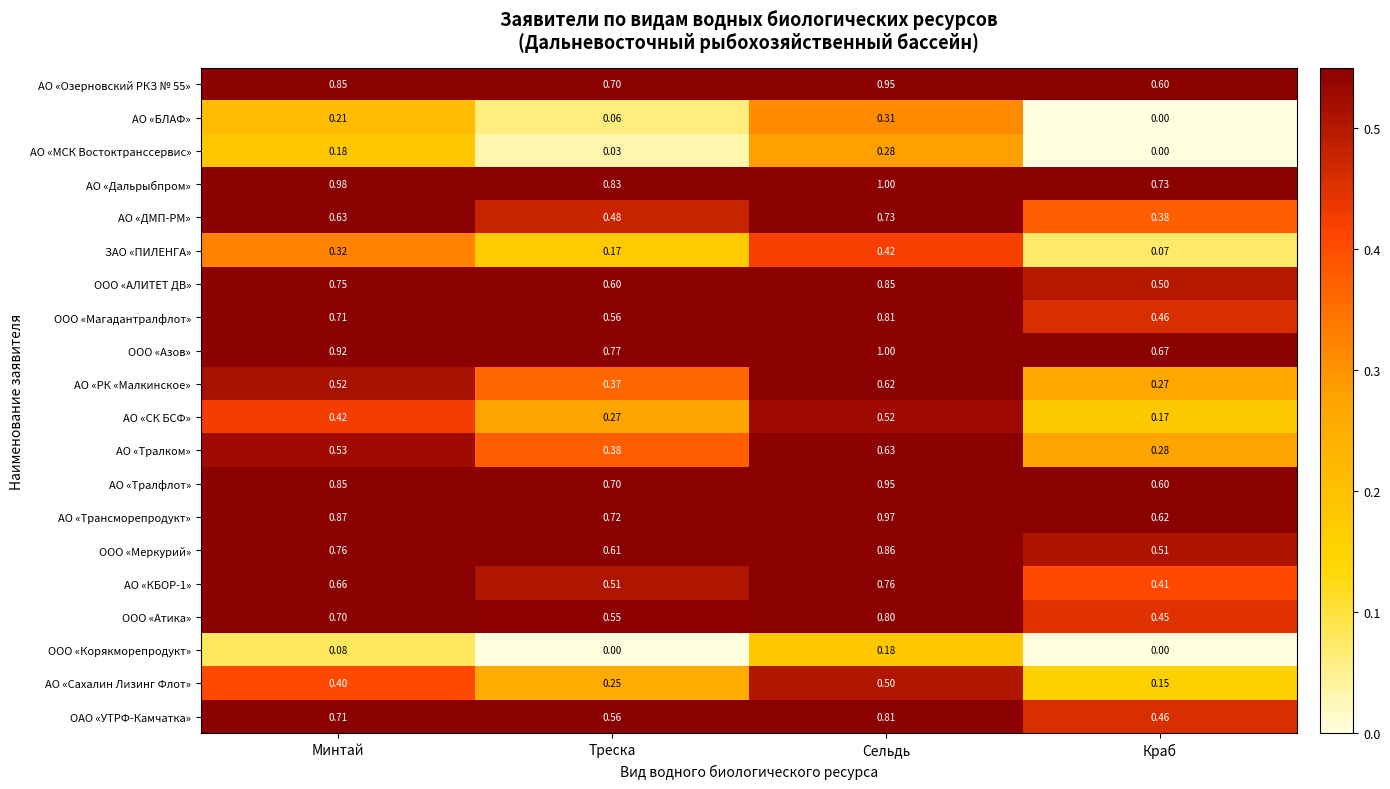

At which label is ООО «Азов» closest to 0?

Краб